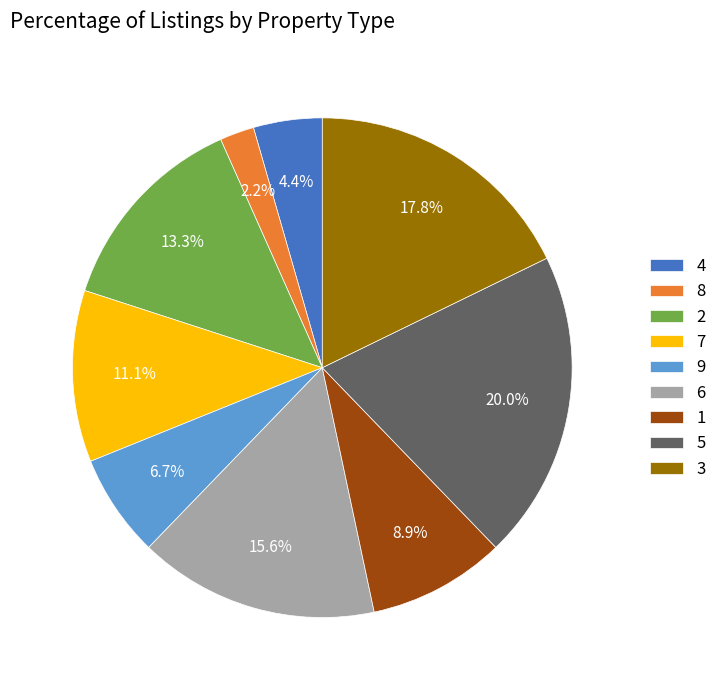

What percentage is the 1 slice, to the nearest percent?

9%